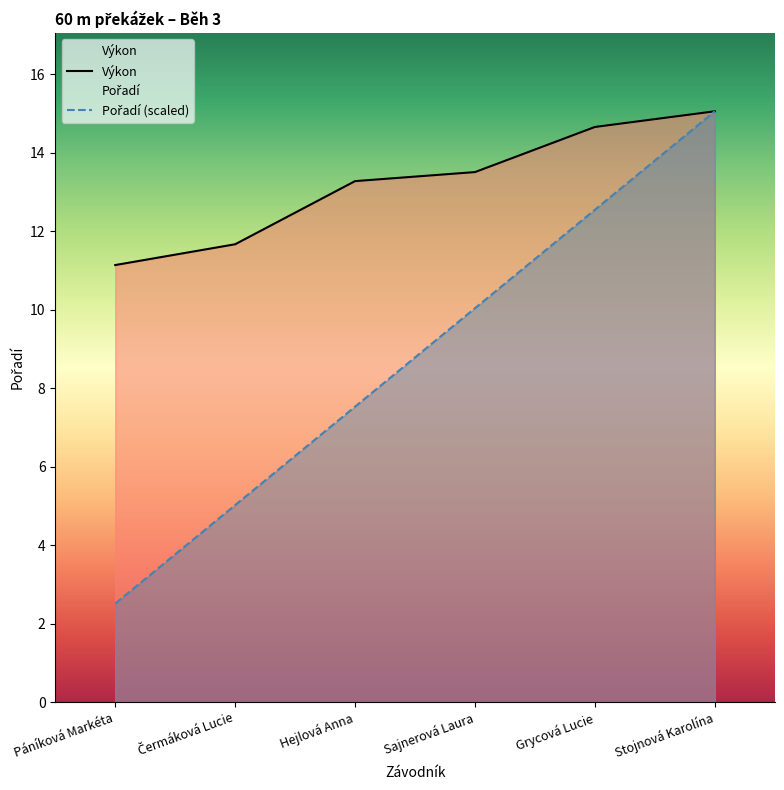

Which category has the lowest value in the Pořadí series?

Páníková Markéta